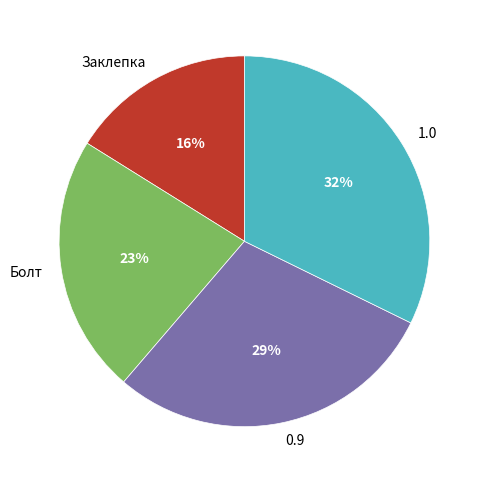

Which has a higher value, 0.9 or Заклепка?

0.9